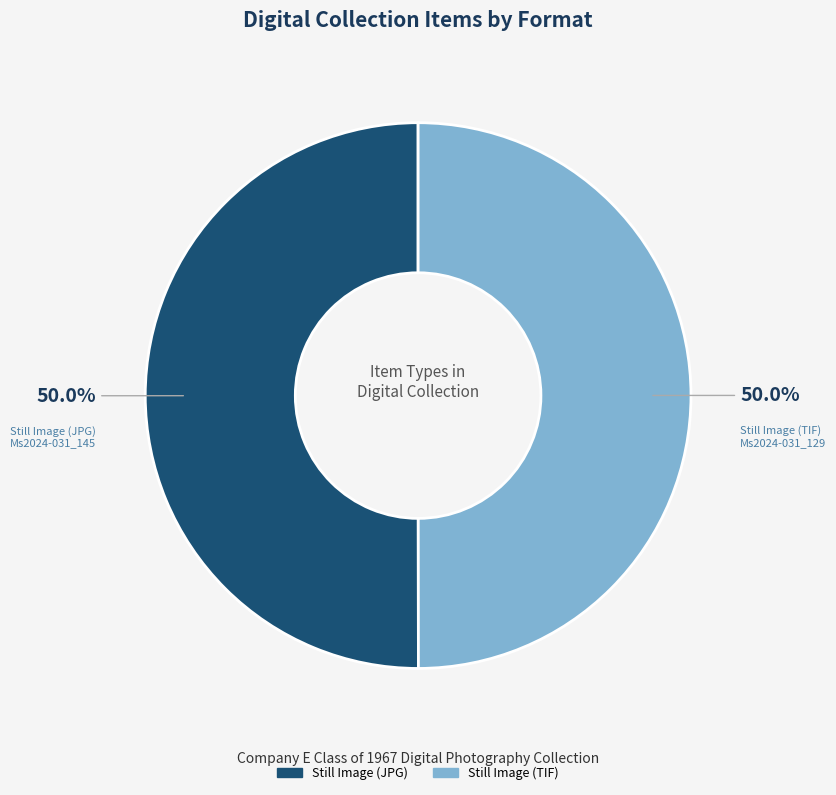

What is the total percentage of Still Image (JPG) and Still Image (TIF)?

100.0%